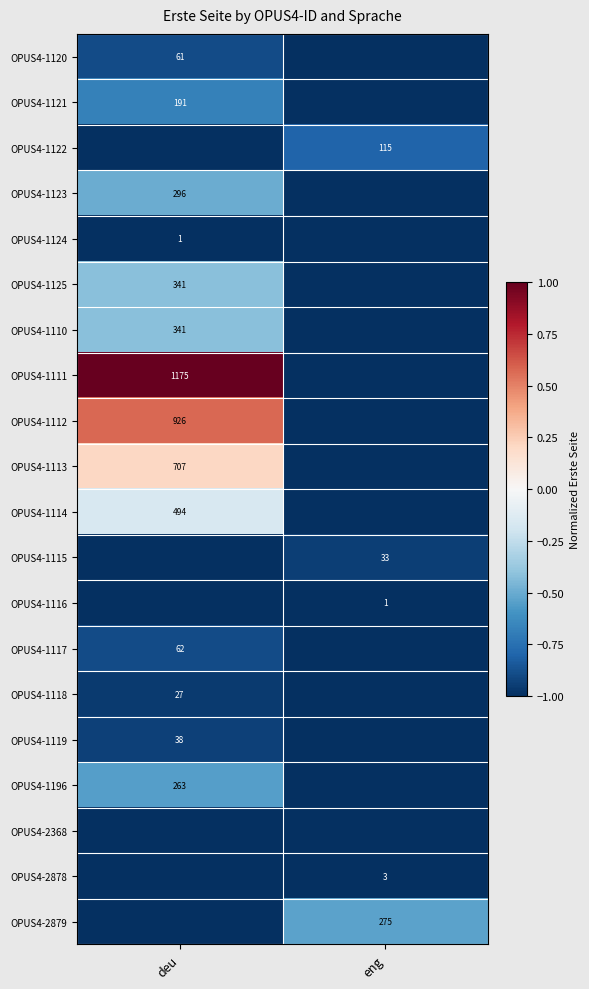

The value of OPUS4-1124 at deu is 0. True or false?

False